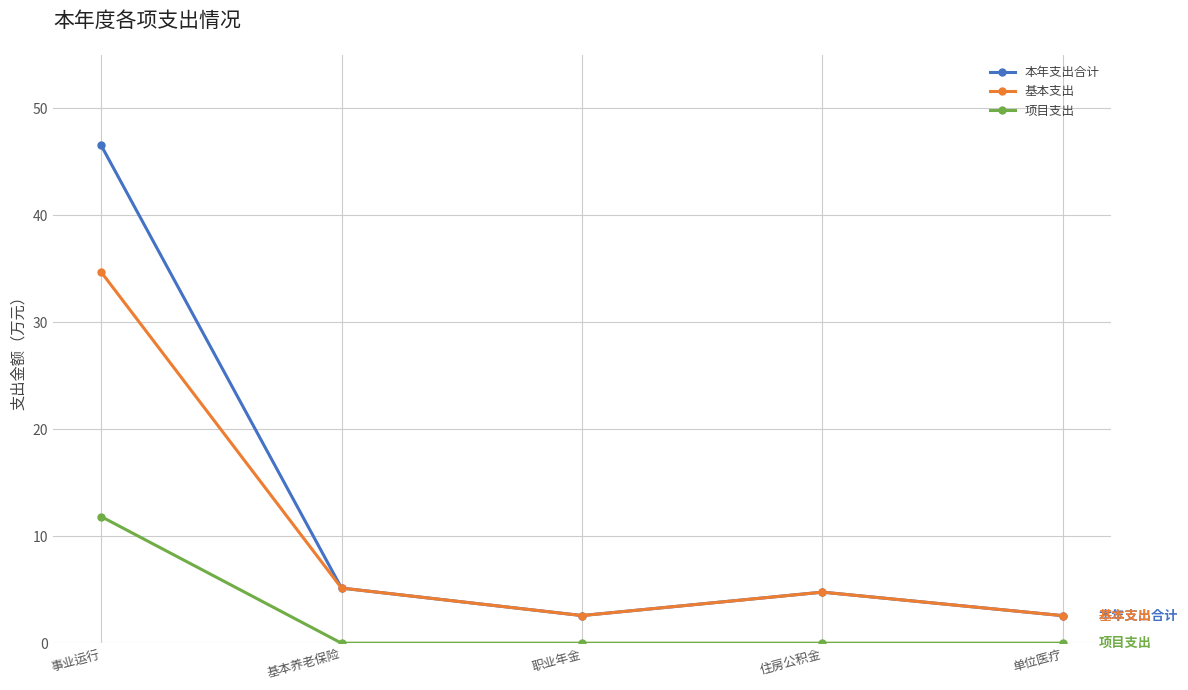

At which category does 基本支出 reach its first local peak?

住房公积金